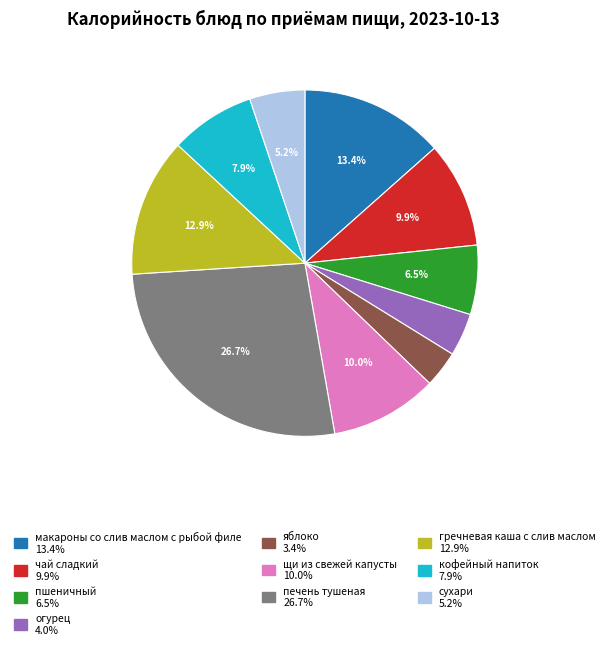

Is there any slice that represents more than half of the pie?

No